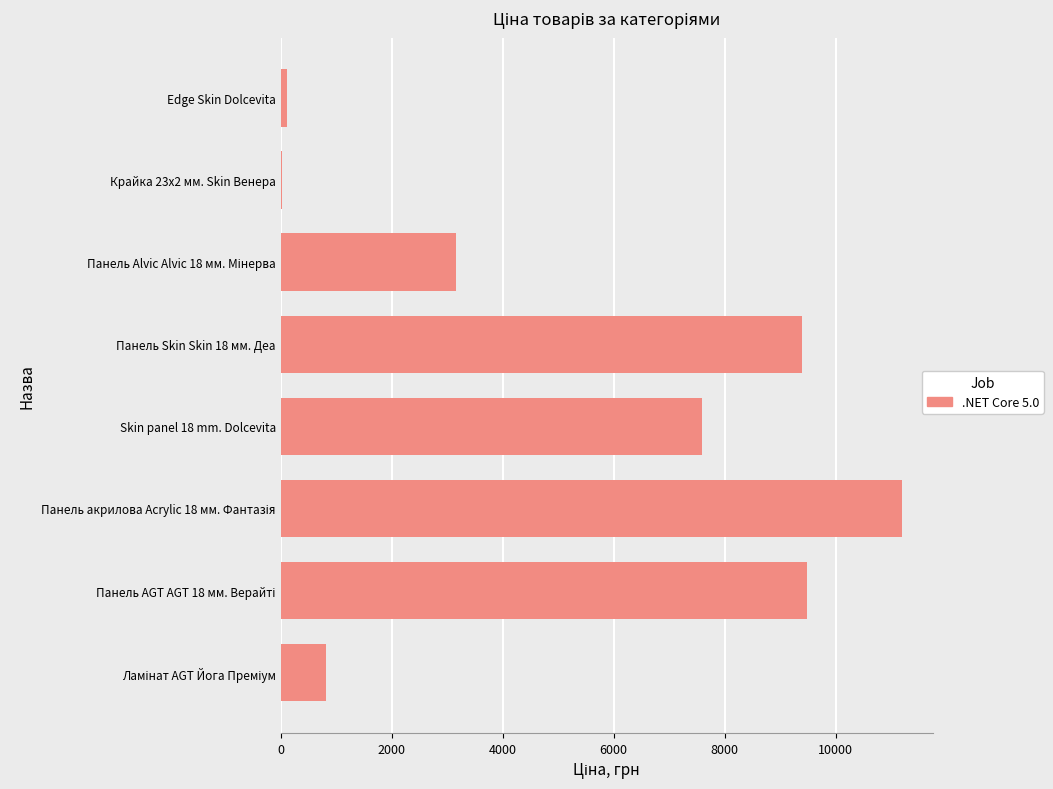

At which label is the value closest to 5610?

Skin panel 18 mm. Dolcevita